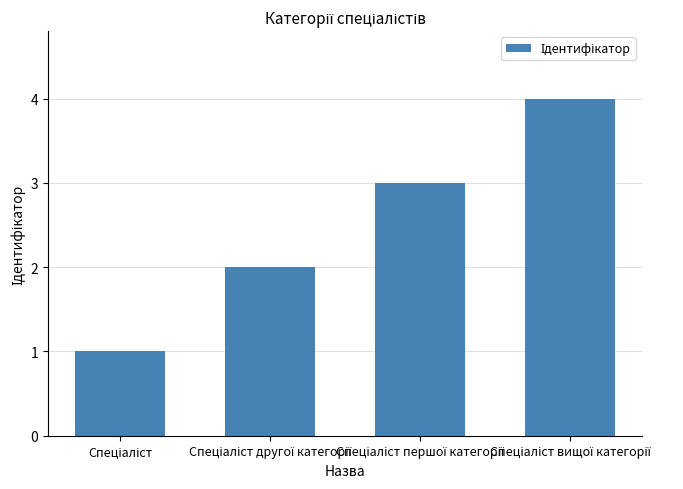

What is the maximum value shown in the chart?

4